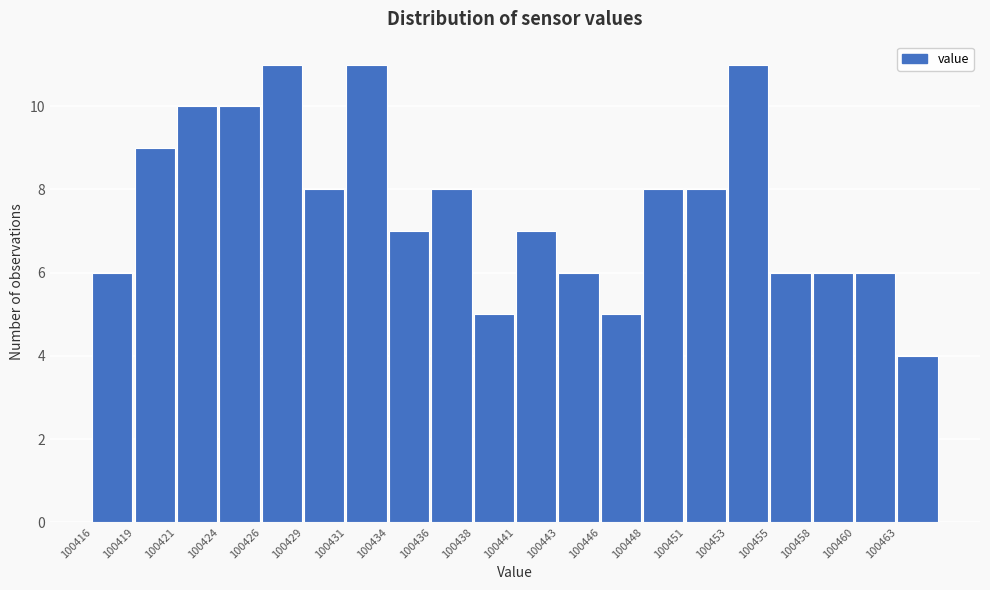

Reading left to right, transcribe this chart: for each bar, give the range it covers on the x-axis and its height. Neither the bar edges nor the heights are printed on the chart, so give them approximately, as read against the axes.

100416.5 to 100419.0: 6
100419.0 to 100421.5: 9
100421.5 to 100424.0: 10
100424.0 to 100426.0: 10
100426.0 to 100428.5: 11
100428.5 to 100431.0: 8
100431.0 to 100433.5: 11
100433.5 to 100436.0: 7
100436.0 to 100438.5: 8
100438.5 to 100441.0: 5
100441.0 to 100443.5: 7
100443.5 to 100445.5: 6
100445.5 to 100448.0: 5
100448.0 to 100450.5: 8
100450.5 to 100453.0: 8
100453.0 to 100455.5: 11
100455.5 to 100458.0: 6
100458.0 to 100460.5: 6
100460.5 to 100463.0: 6
100463.0 to 100465.0: 4